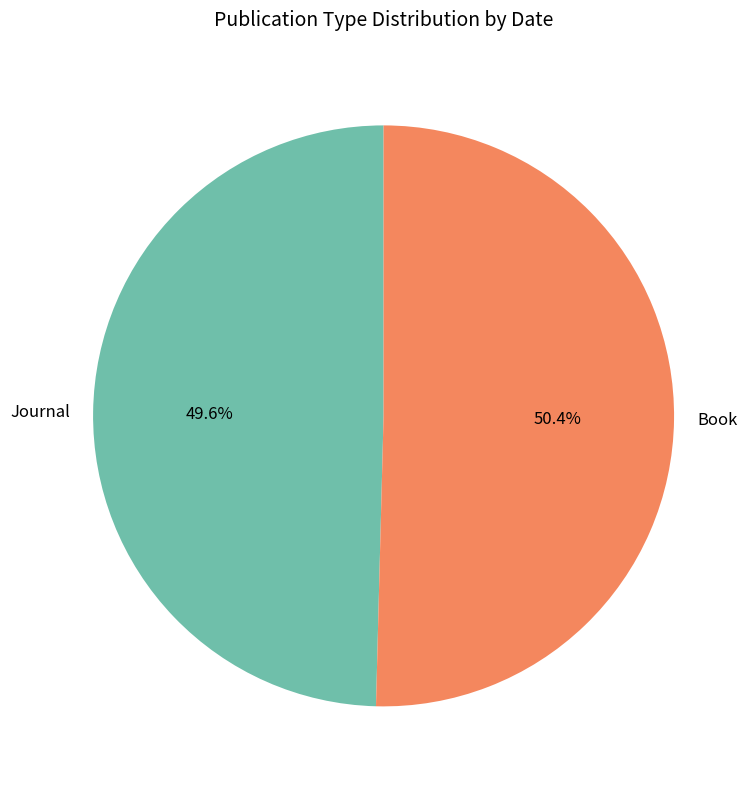

Which category has the smallest portion of the pie?

Journal